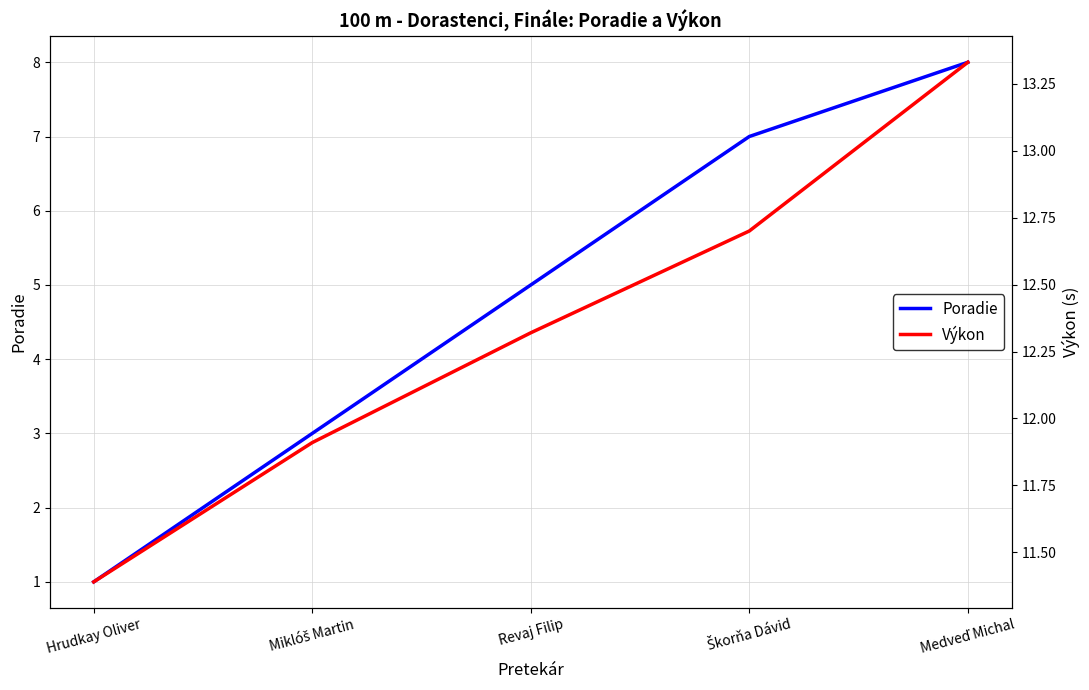

What is the difference between the Výkon values at Škorňa Dávid and Miklóš Martin?

0.8